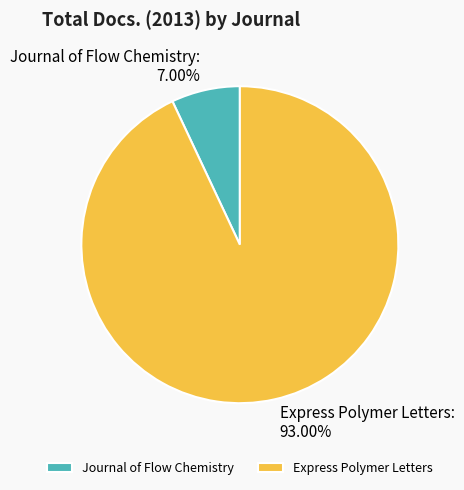

What percentage do Journal of Flow Chemistry and Express Polymer Letters together represent?

100.0%